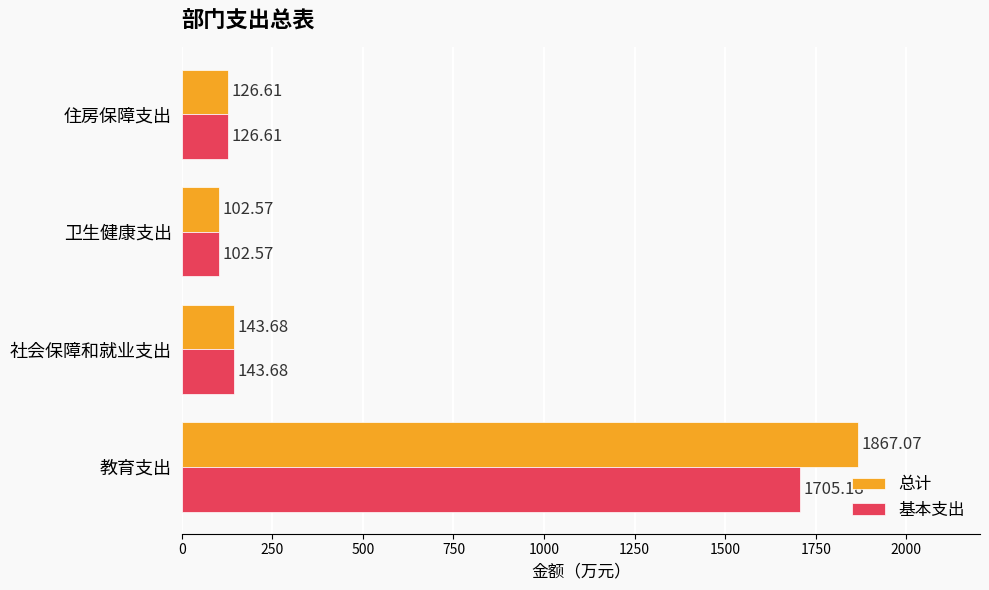

At which category is the sum across all series the highest?

教育支出